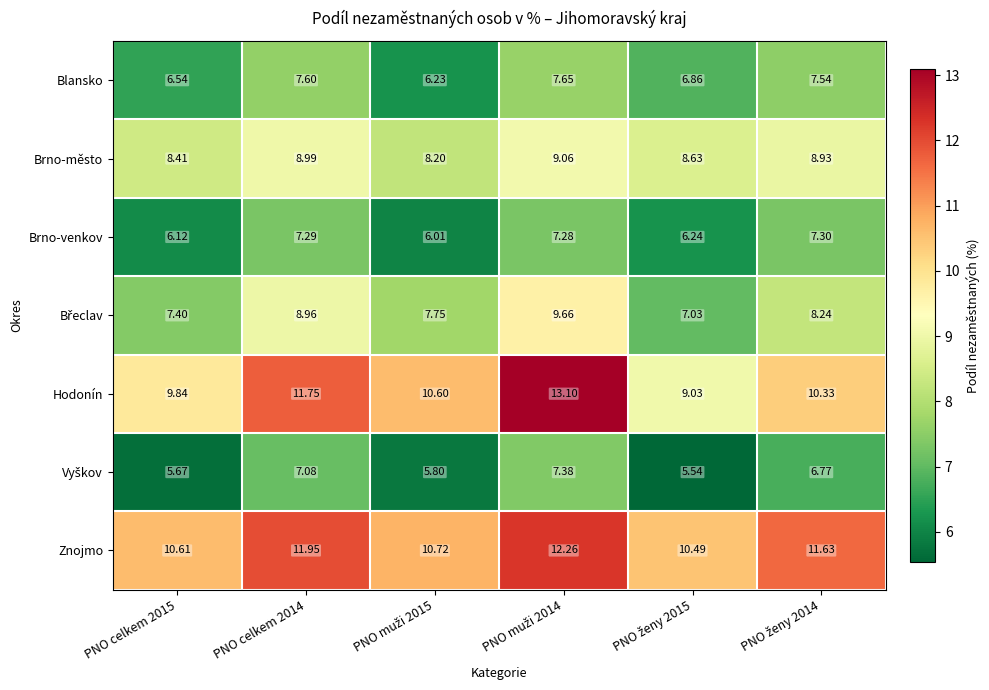

Which series has the largest total across all categories?

Znojmo